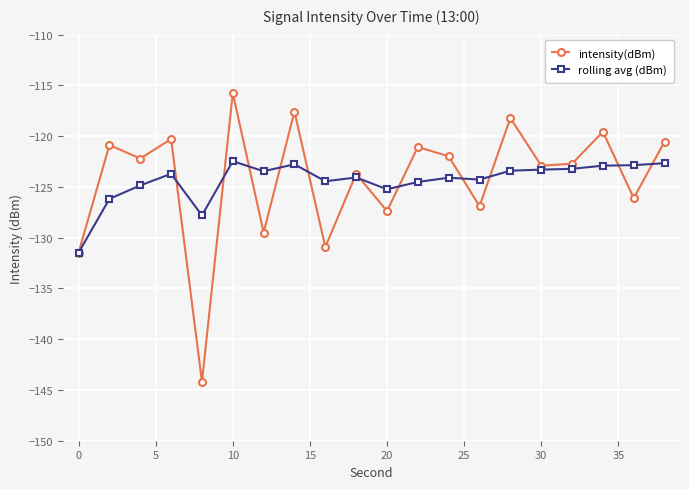

What is the value of the intensity(dBm) point at the 14th from the left?

-126.9